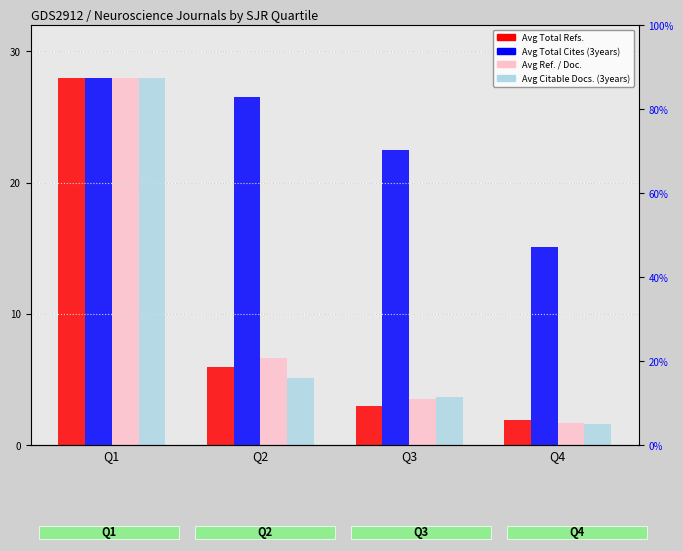

At which category is the sum across all series the highest?

Q1